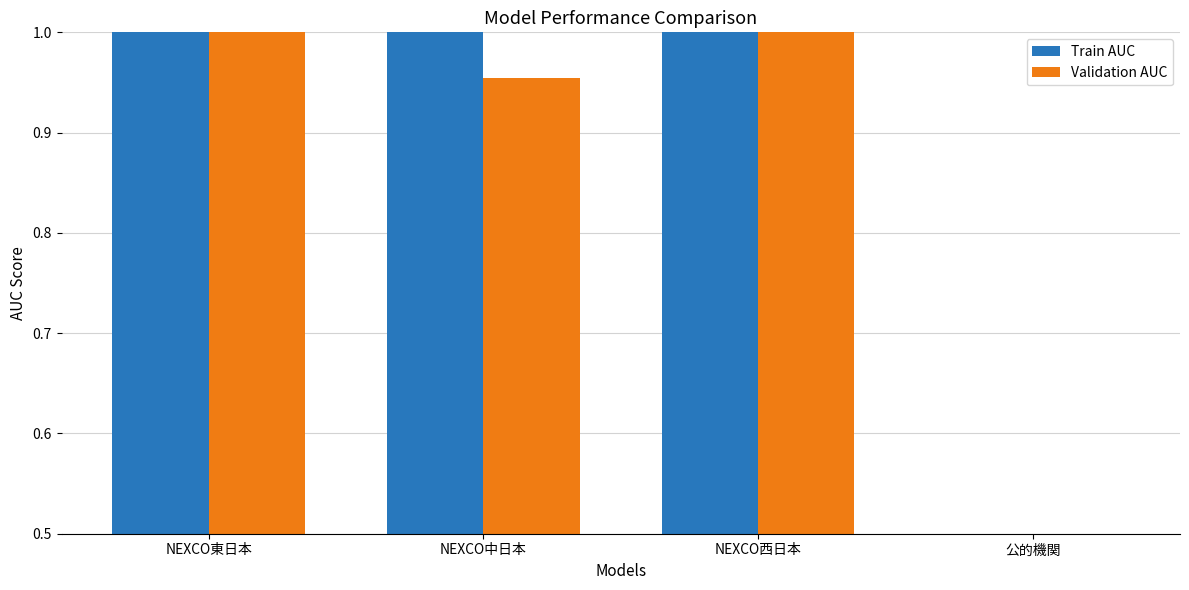

How many series are shown in this chart?

2